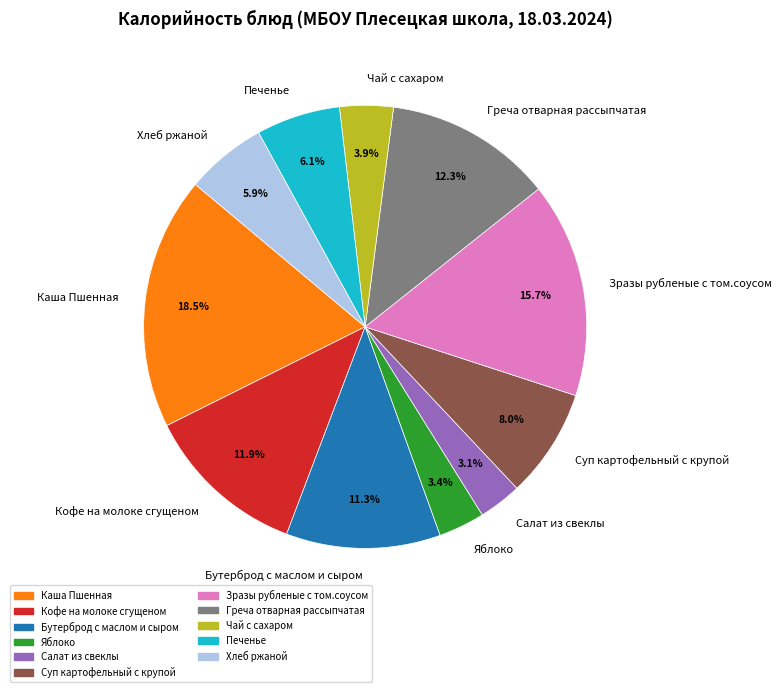

Do Печенье and Яблоко together represent more than half of the pie?

No